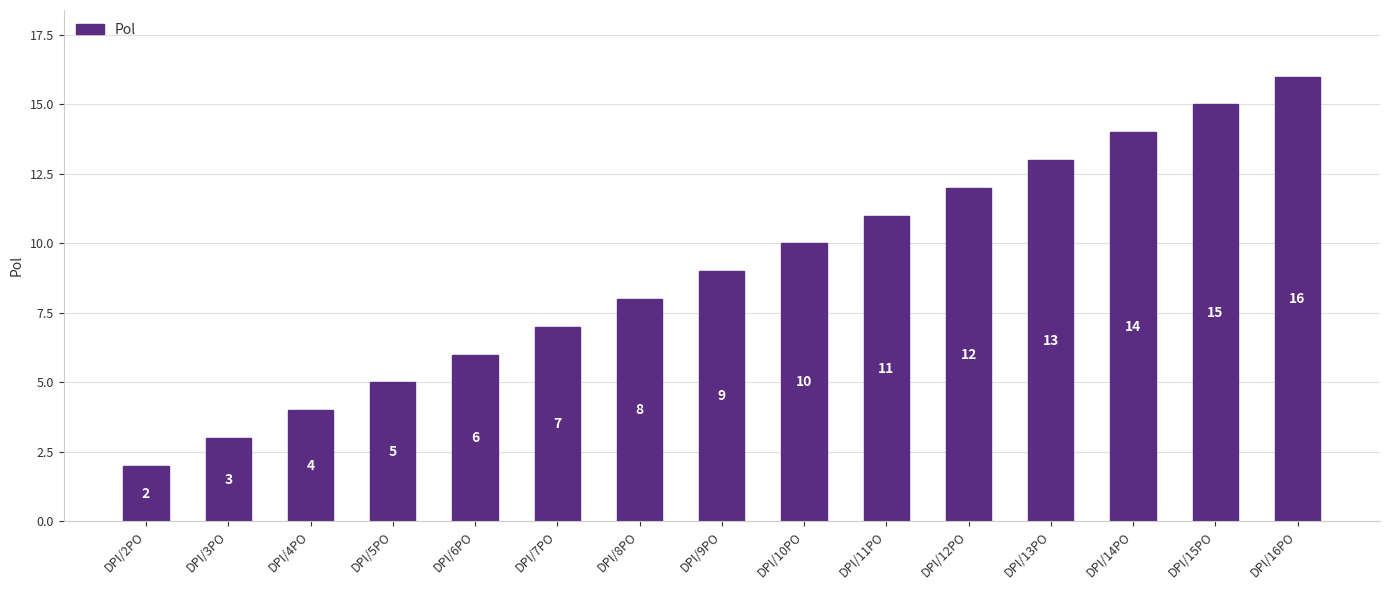

Reading left to right, list all the values displayed in this chart.

DPI/2PO=2	DPI/3PO=3	DPI/4PO=4	DPI/5PO=5	DPI/6PO=6	DPI/7PO=7	DPI/8PO=8	DPI/9PO=9	DPI/10PO=10	DPI/11PO=11	DPI/12PO=12	DPI/13PO=13	DPI/14PO=14	DPI/15PO=15	DPI/16PO=16